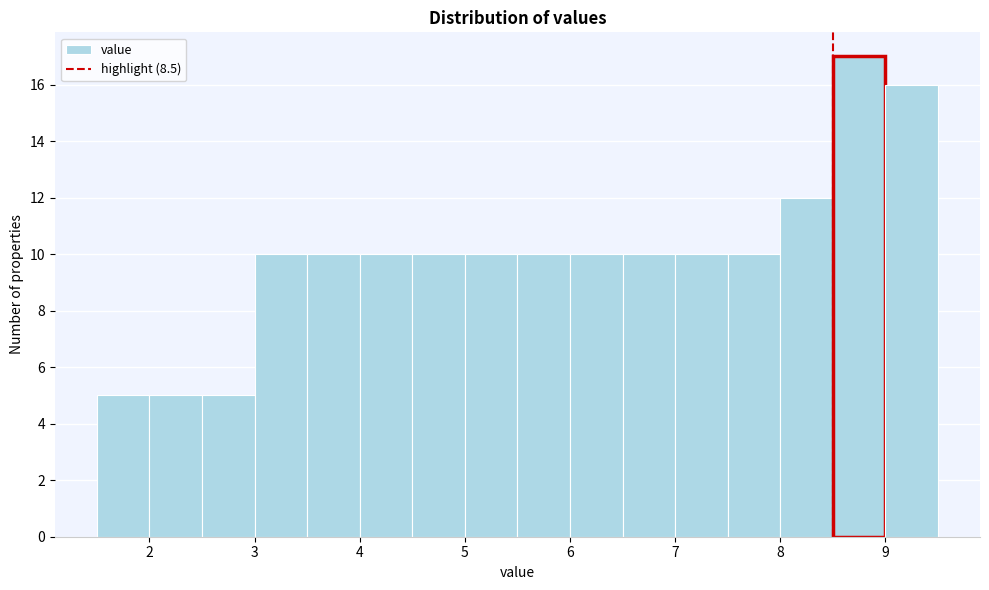

Reading left to right, list every bar in this chart as the range it spans on the x-axis followed by its height. The values are not printed on the chart, so give them approximately, as read against the axis.

1.5 to 2.0: 5
2.0 to 2.5: 5
2.5 to 3.0: 5
3.0 to 3.5: 10
3.5 to 4.0: 10
4.0 to 4.5: 10
4.5 to 5.0: 10
5.0 to 5.5: 10
5.5 to 6.0: 10
6.0 to 6.5: 10
6.5 to 7.0: 10
7.0 to 7.5: 10
7.5 to 8.0: 10
8.0 to 8.5: 12
8.5 to 9.0: 17
9.0 to 9.5: 16